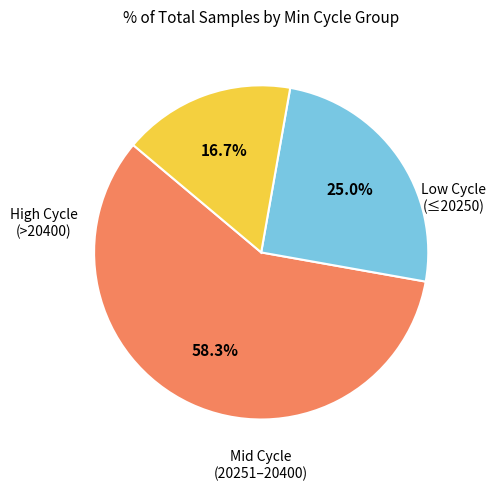

Count the number of slices in the pie.

3